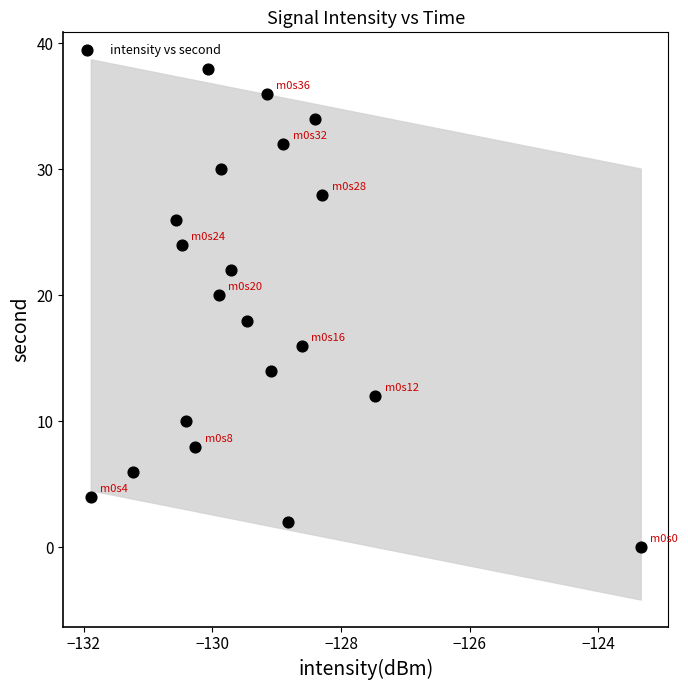

What is the range of Y values (max minus min)?

38